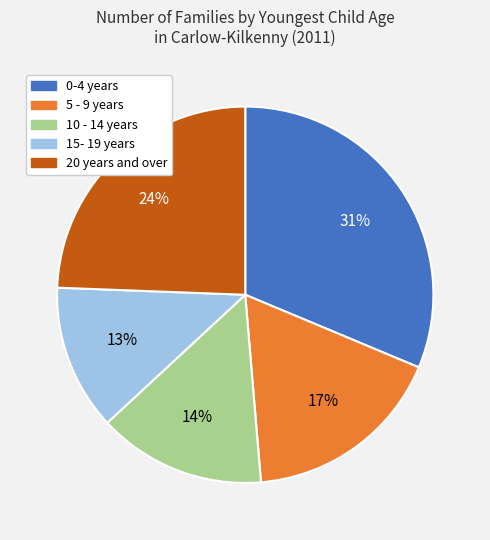

Which slice is the smallest?

15- 19 years